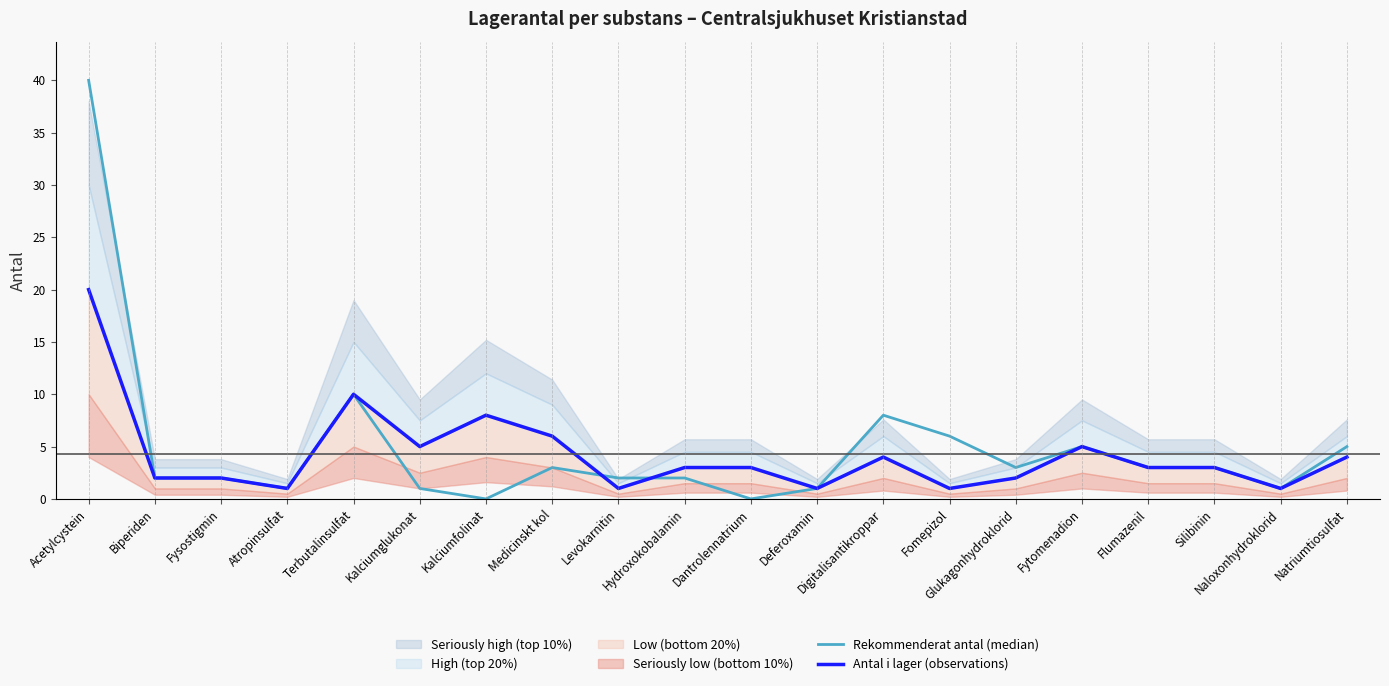

Where do Rekommenderat antal (median) and Antal i lager (observations) first cross each other?

Medicinskt kol and Levokarnitin